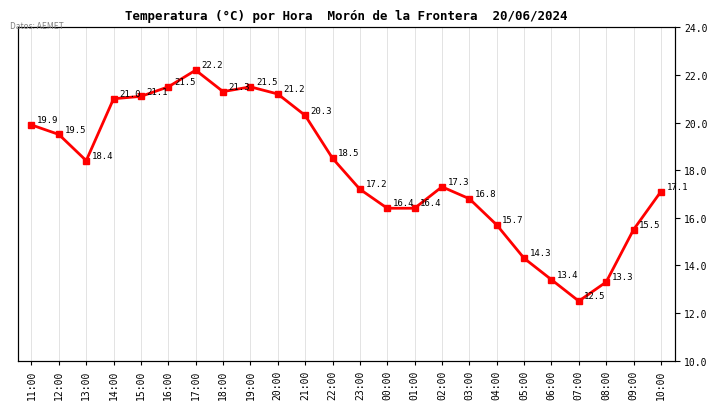

Rank the categories by value from lowest to highest.

07:00, 08:00, 06:00, 05:00, 09:00, 04:00, 00:00, 01:00, 03:00, 10:00, 23:00, 02:00, 13:00, 22:00, 12:00, 11:00, 21:00, 14:00, 15:00, 20:00, 18:00, 16:00, 19:00, 17:00